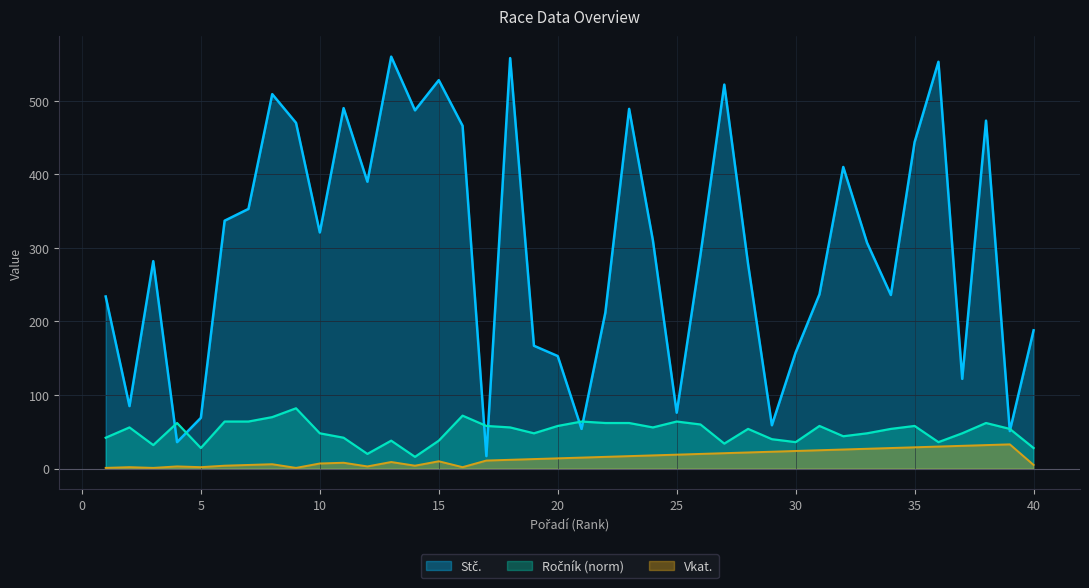

What is the value of the Stč. point at the 22nd from the left?

212